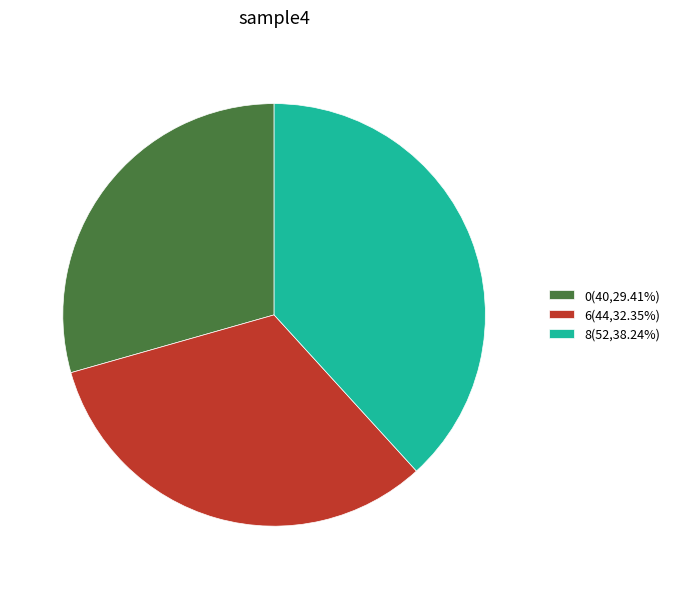

Is it true that 8 is 31% of the pie?

False